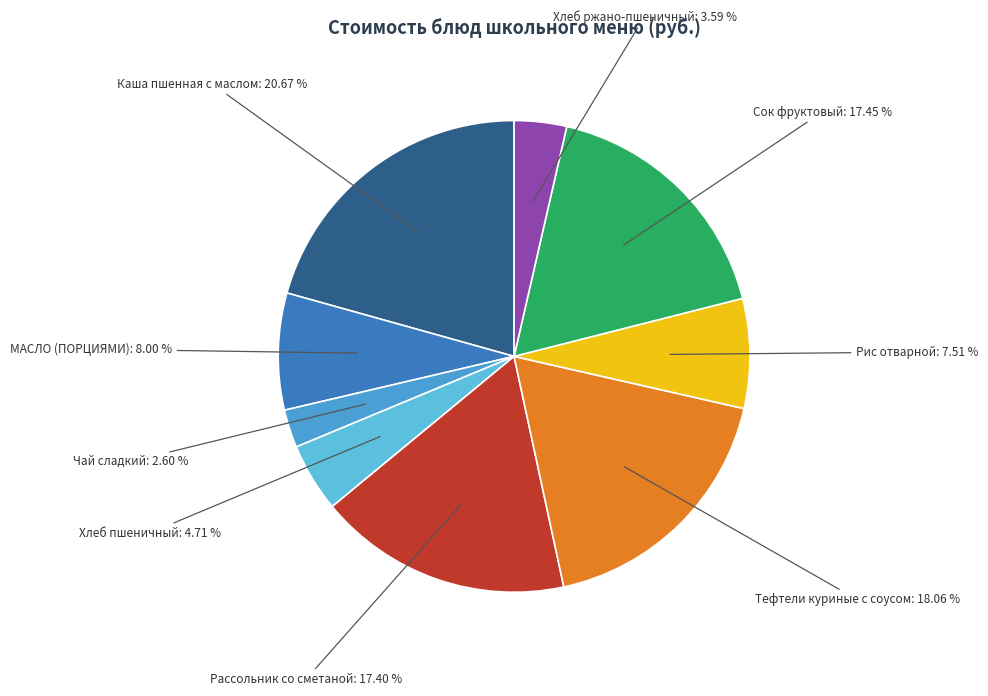

What is the largest slice in the pie chart?

Каша пшенная с маслом